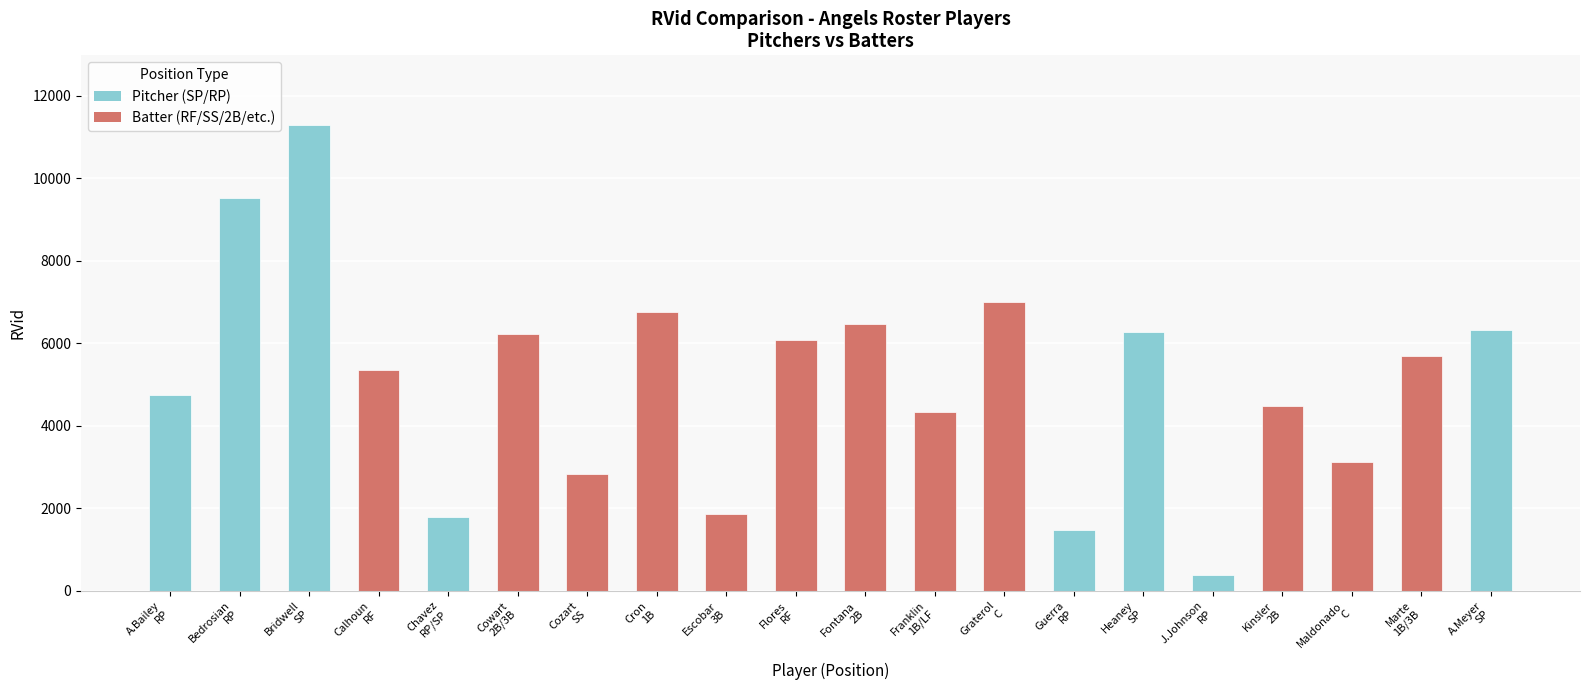

What is the difference between the maximum and minimum values?

10903